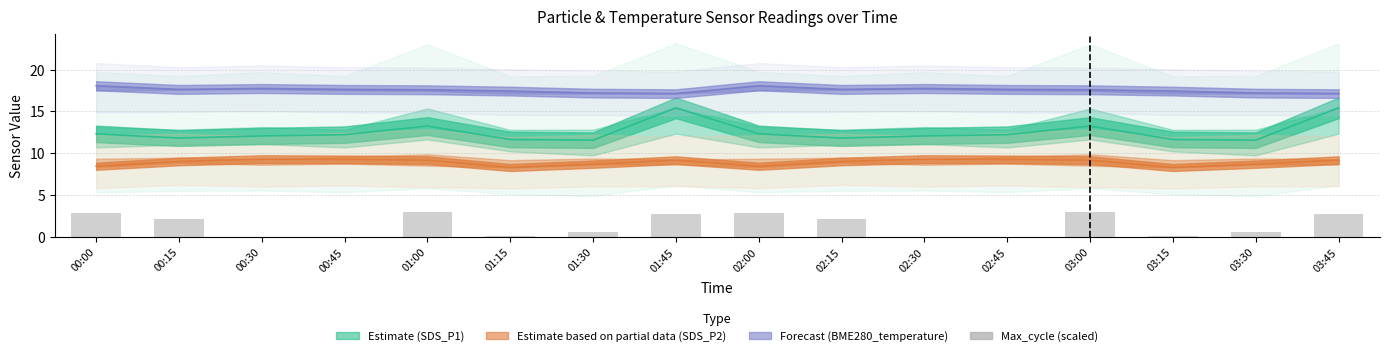

What position from the left is 02:15?

10